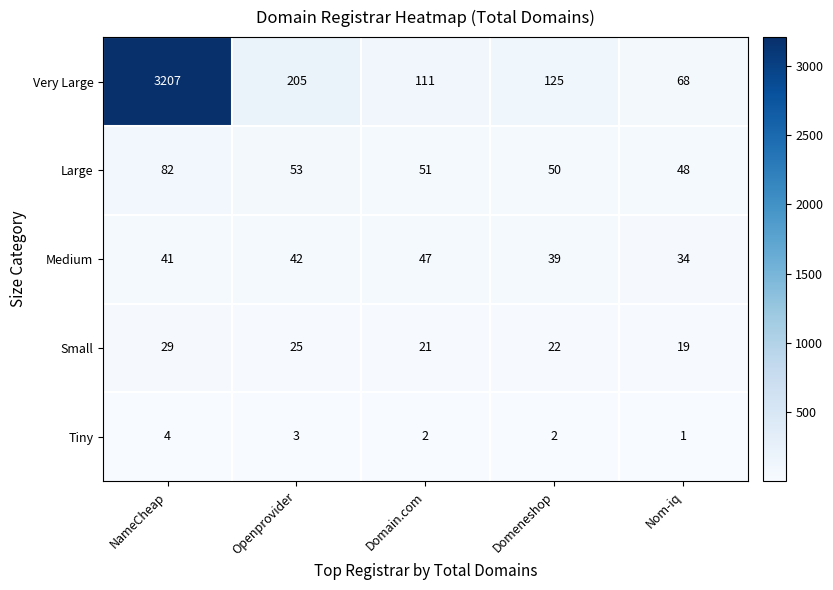

What is the difference between the Medium values at Openprovider and Domeneshop?

3